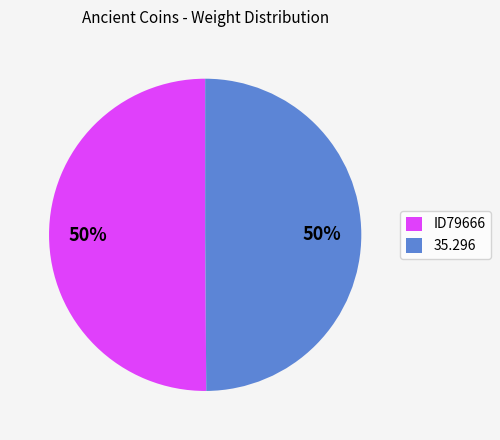

The 35.296 slice represents 64% of the pie. True or false?

False